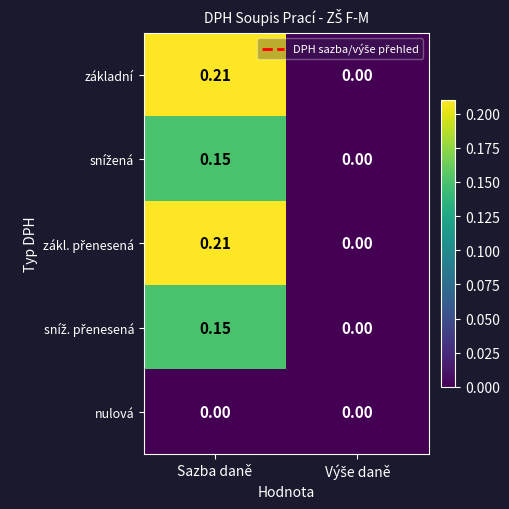

At which category is the sum across all series the highest?

Sazba daně